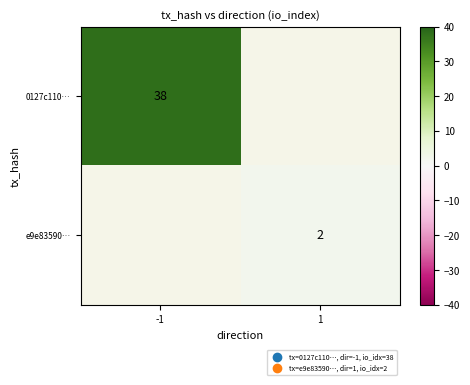

Is the value of e9e83590… at 1 greater than the value of 0127c110… at -1?

No